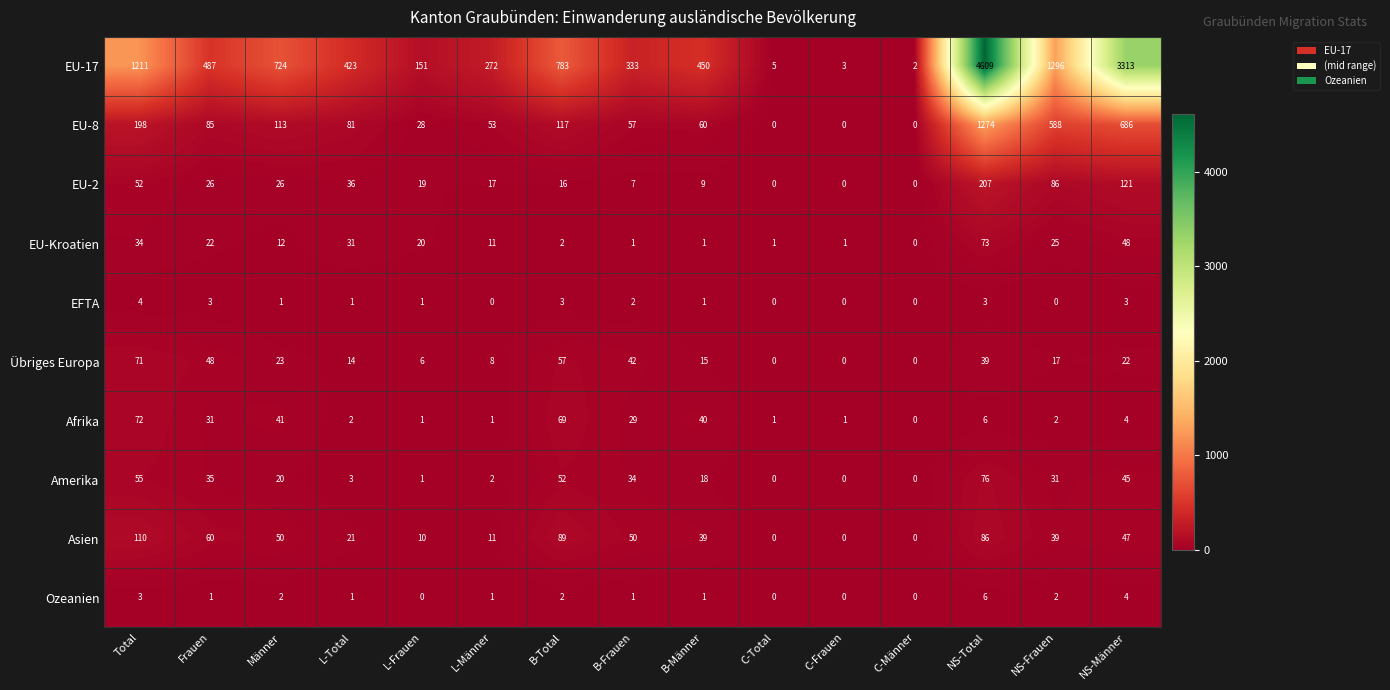

What is the total value across all series at Total?

1810